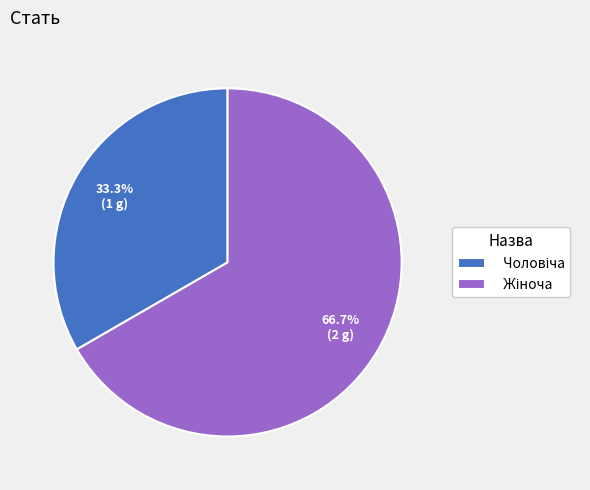

How many slices are in this pie chart?

2